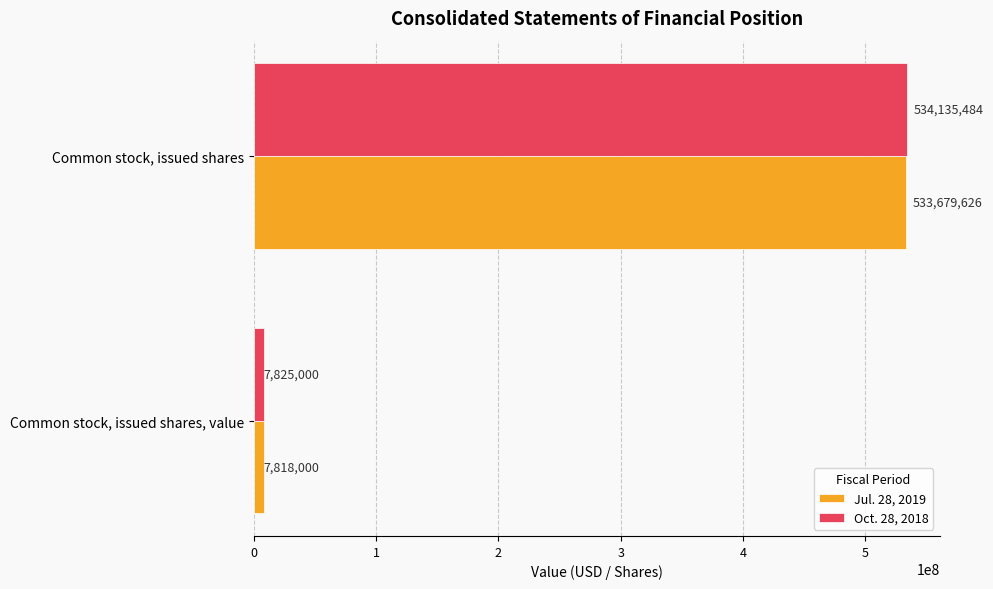

Which series has the largest total across all categories?

Oct. 28, 2018